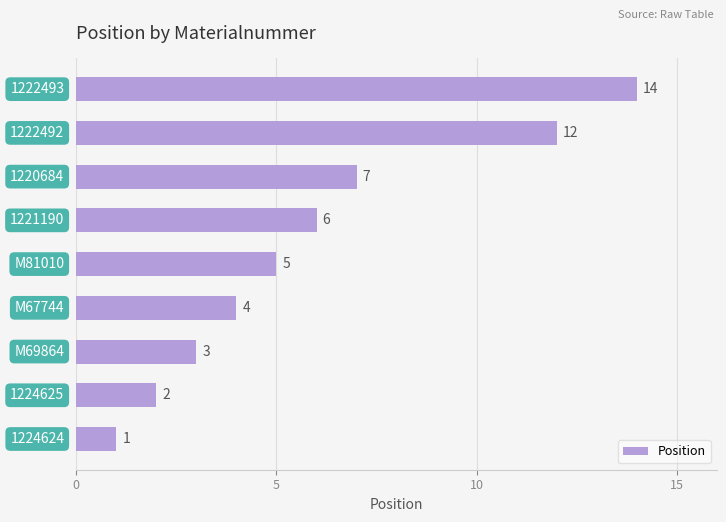

What is the difference between the maximum and second lowest values?

12